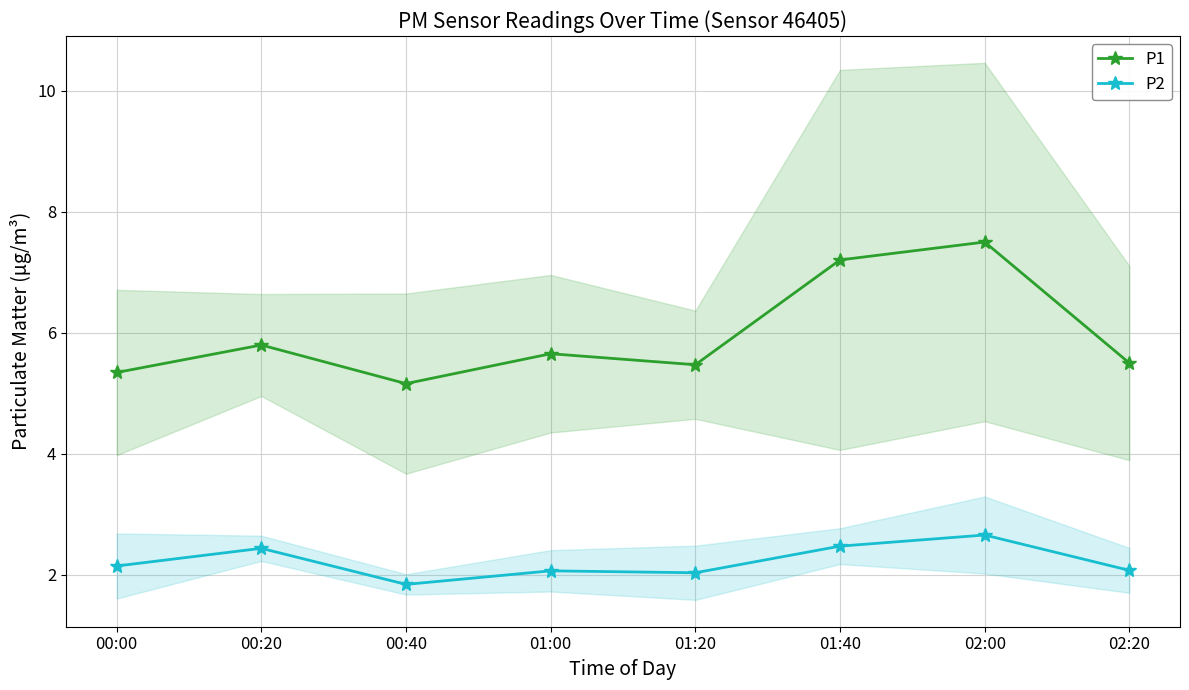

What is the label of the 8th point from the left?

02:20